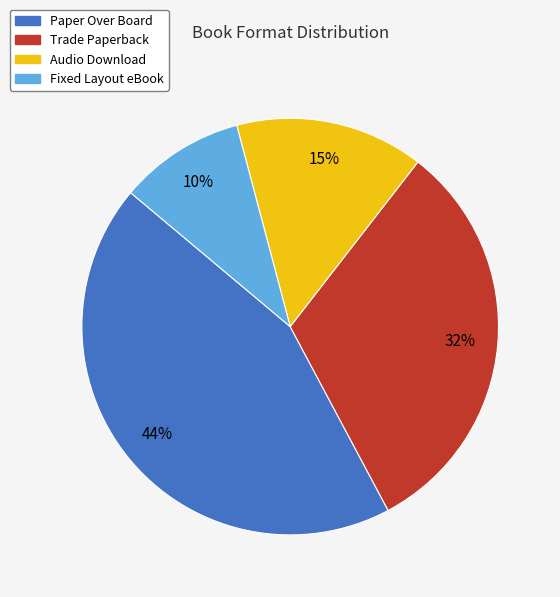

To the nearest percent, what is the average slice percentage?

25%